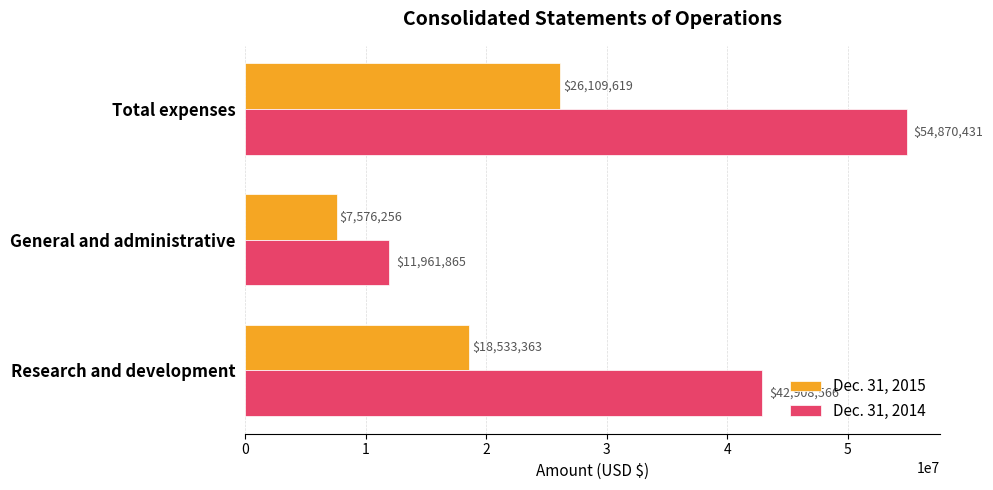

What is the maximum value for Dec. 31, 2015?

26109619